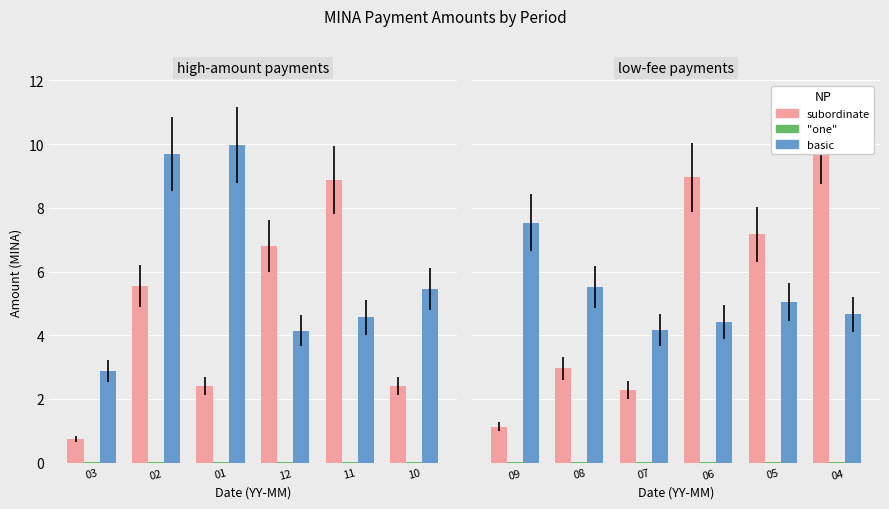

How many distinct data groups are displayed?

3